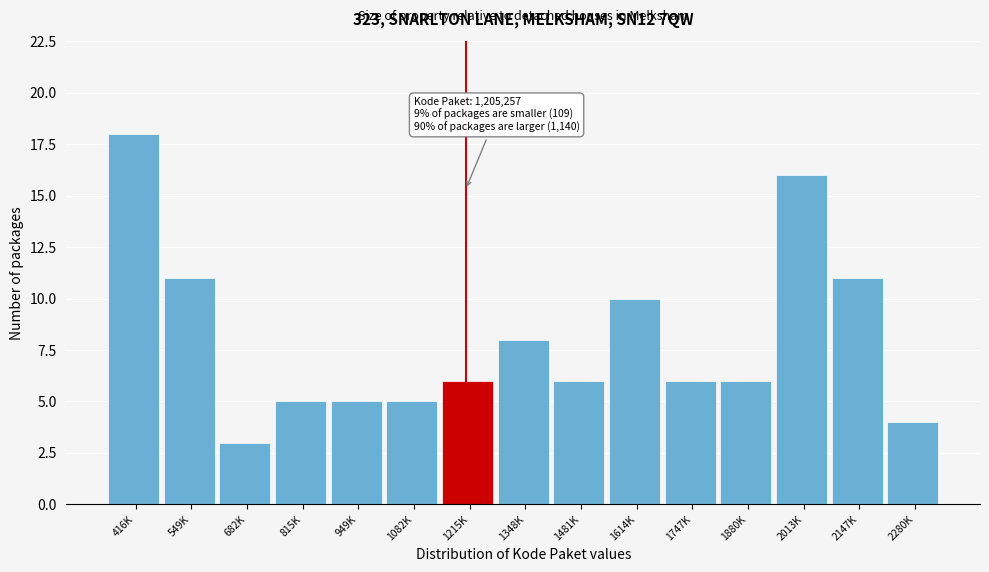

Reading left to right, what are all the values shown in this chart?

18	11	3	5	5	5	6	8	6	10	6	6	16	11	4